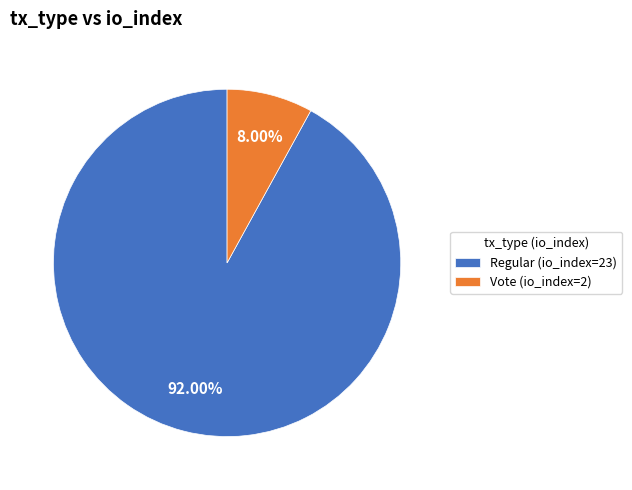

Count the number of slices in the pie.

2